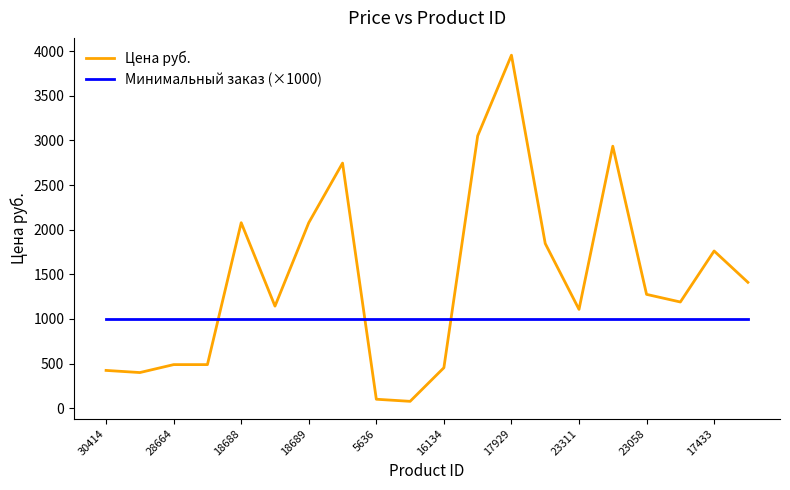

Which series has the largest total across all categories?

Цена руб.